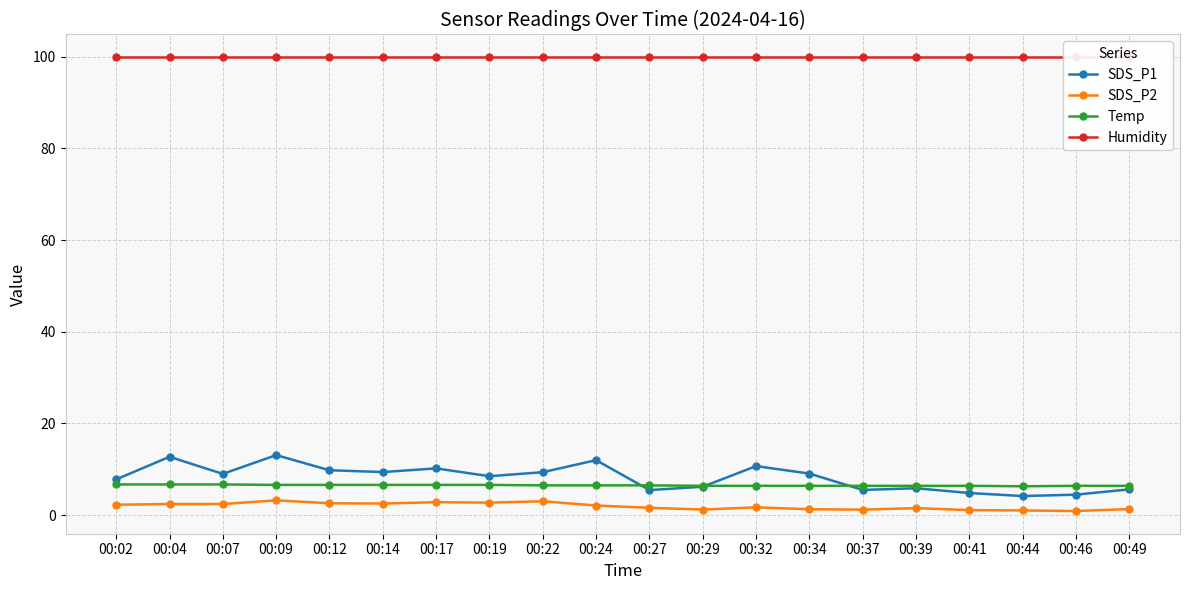

Reading right to left, extract all data points from this chart.

SDS_P1: 5.6	4.5	4.2	4.8	5.9	5.5	9.1	10.7	6.2	5.5	12.0	9.4	8.5	10.2	9.4	9.8	13.1	9.0	12.7	7.8
SDS_P2: 1.3	0.9	1.0	1.1	1.5	1.2	1.3	1.7	1.2	1.6	2.1	3.0	2.7	2.8	2.5	2.6	3.2	2.4	2.4	2.3
Temp: 6.4	6.4	6.3	6.4	6.4	6.4	6.4	6.4	6.4	6.5	6.5	6.5	6.6	6.6	6.6	6.6	6.6	6.7	6.7	6.7
Humidity: 99.9	99.9	99.9	99.9	99.9	99.9	99.9	99.9	99.9	99.9	99.9	99.9	99.9	99.9	99.9	99.9	99.9	99.9	99.9	99.9